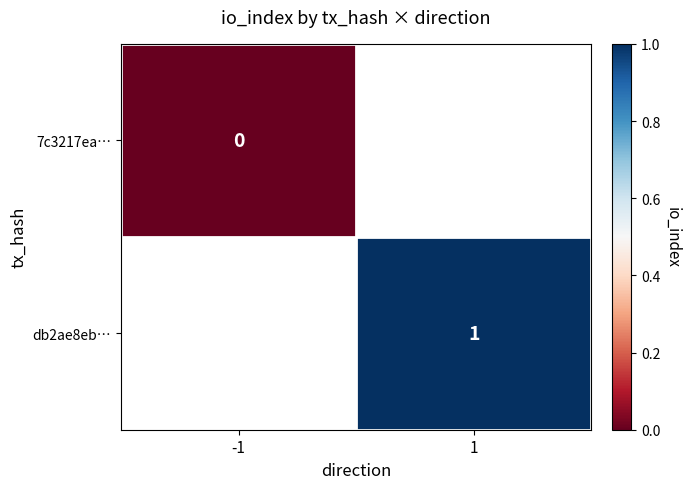

At how many categories does at least one series exceed 0?

1